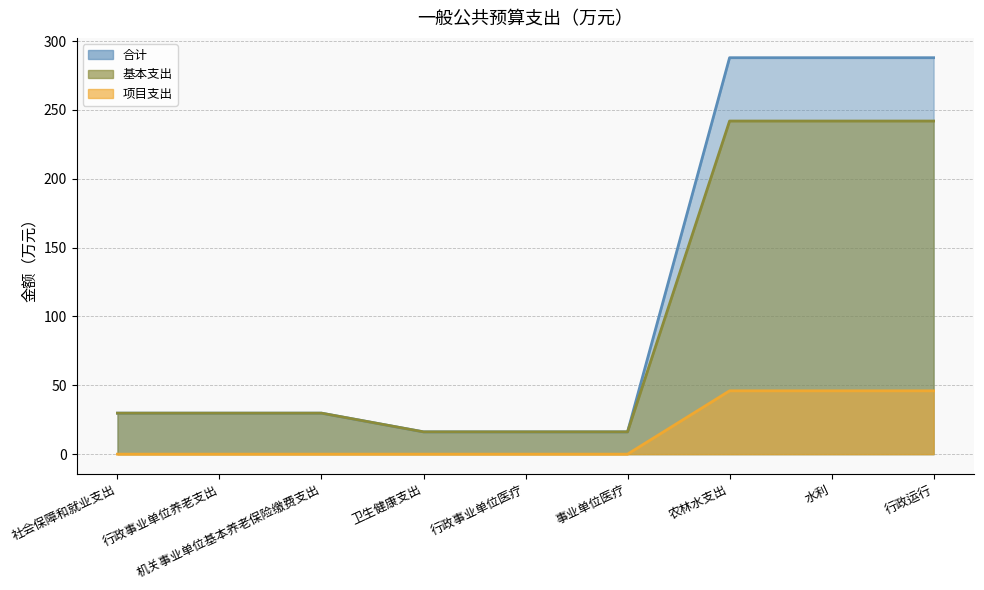

Reading left to right, transcribe all the data shown in this chart.

合计: 社会保障和就业支出=29.8	行政事业单位养老支出=29.8	机关事业单位基本养老保险缴费支出=29.8	卫生健康支出=16.2	行政事业单位医疗=16.2	事业单位医疗=16.2	农林水支出=288.0	水利=288.0	行政运行=288.0
基本支出: 社会保障和就业支出=29.8	行政事业单位养老支出=29.8	机关事业单位基本养老保险缴费支出=29.8	卫生健康支出=16.2	行政事业单位医疗=16.2	事业单位医疗=16.2	农林水支出=242.0	水利=242.0	行政运行=242.0
项目支出: 社会保障和就业支出=0.0	行政事业单位养老支出=0.0	机关事业单位基本养老保险缴费支出=0.0	卫生健康支出=0.0	行政事业单位医疗=0.0	事业单位医疗=0.0	农林水支出=46.0	水利=46.0	行政运行=46.0